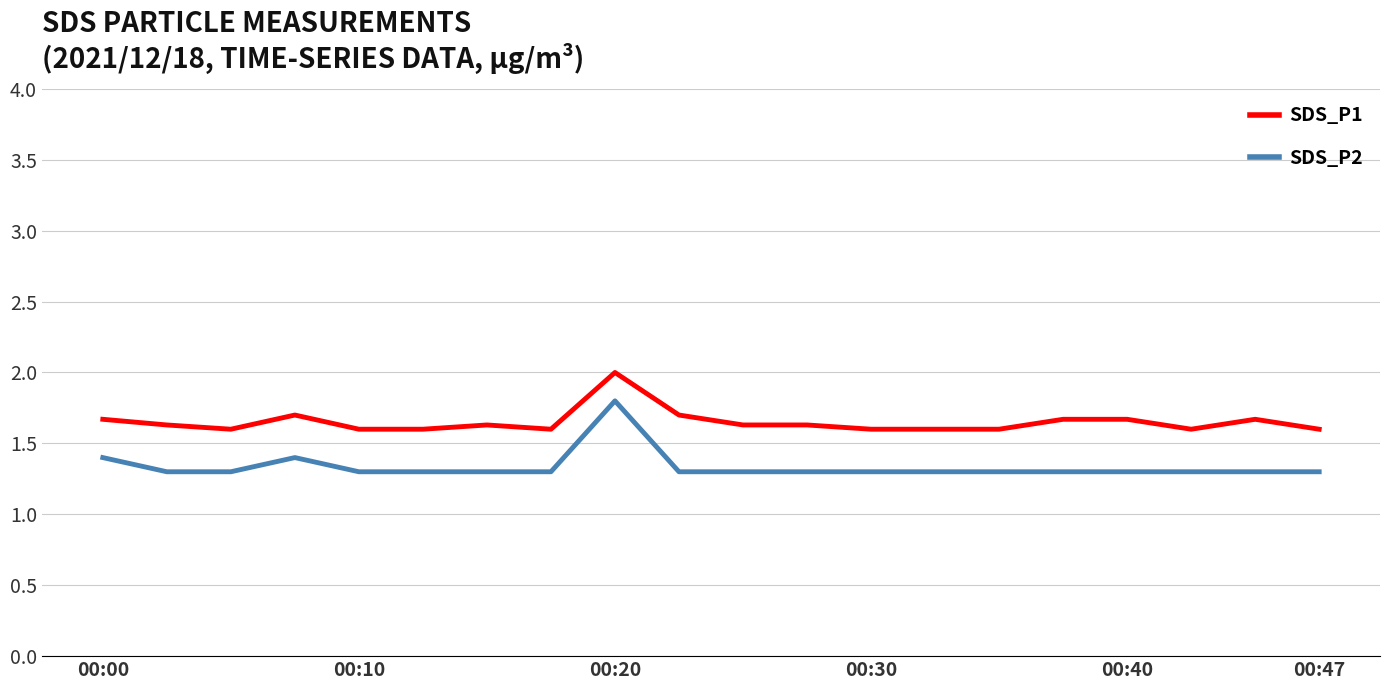

What is the average value of the SDS_P2 series?

1.3